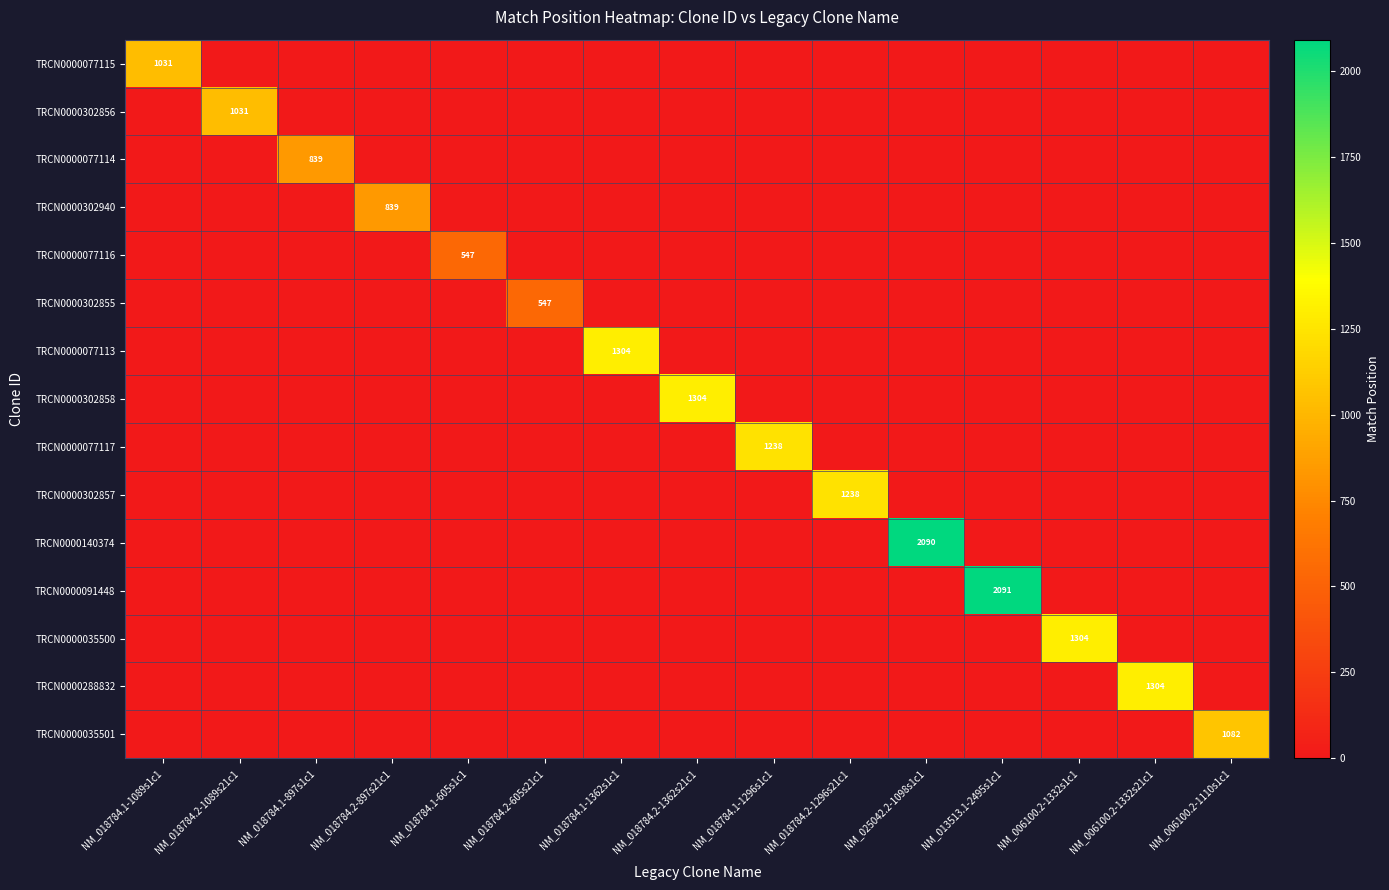

True or false: TRCN0000140374 has a value of 2882 at NM_025042.2-1098s1c1.

False